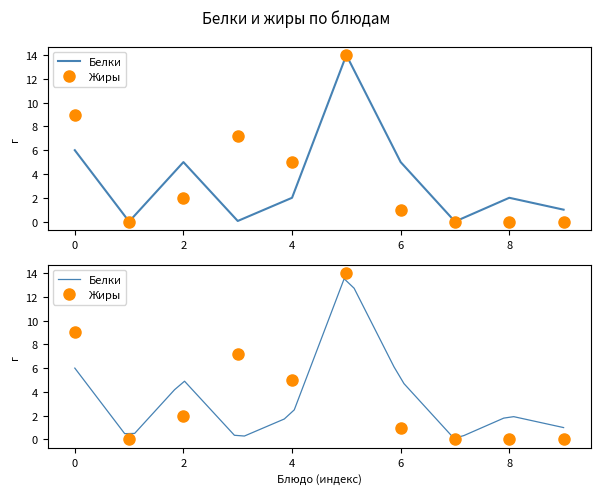

The Белки series shows 5.1 at напиток витаминизированный. True or false?

False